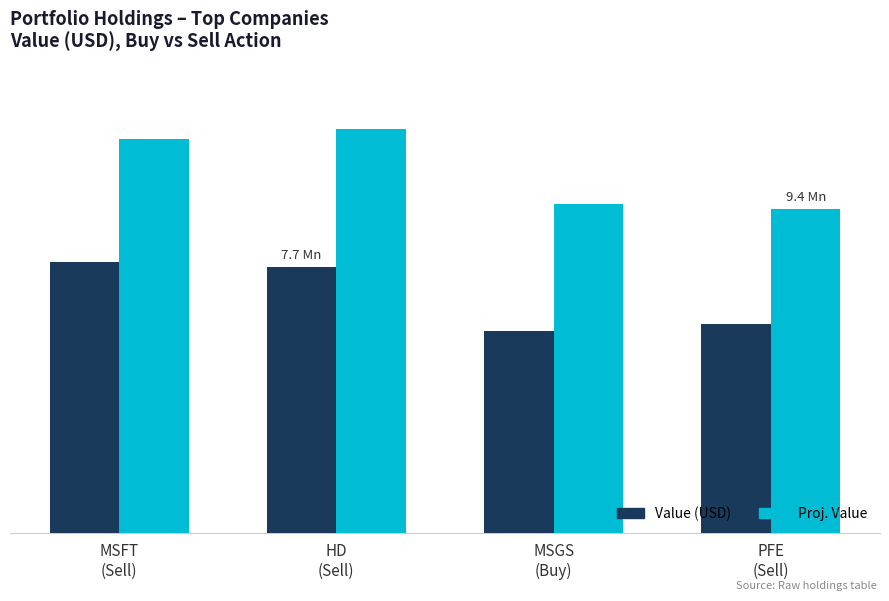

What are all the series names shown in the legend?

Value (USD), Proj. Value